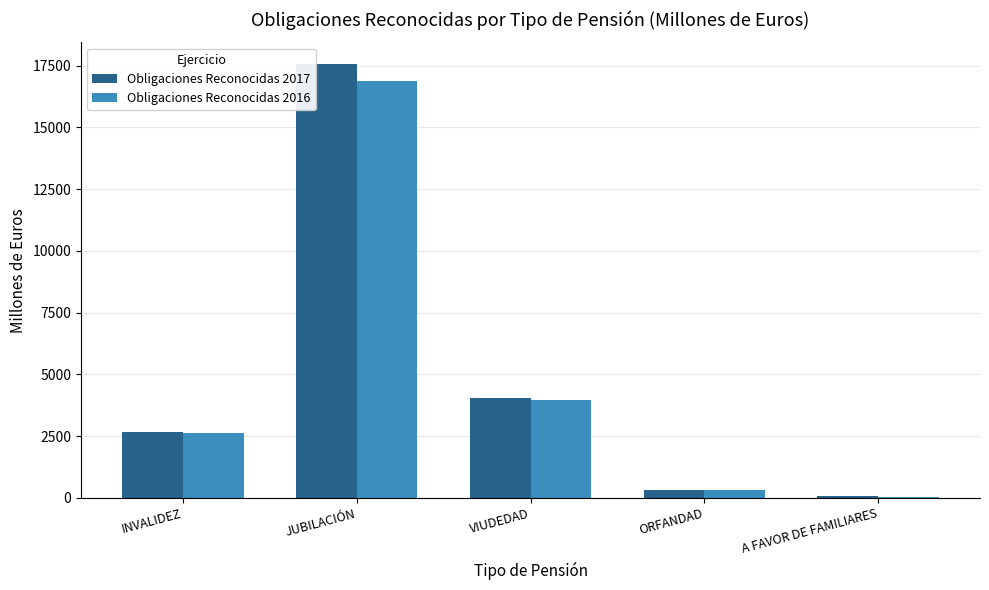

List the series in order of their peak value, lowest first.

Obligaciones Reconocidas 2016, Obligaciones Reconocidas 2017